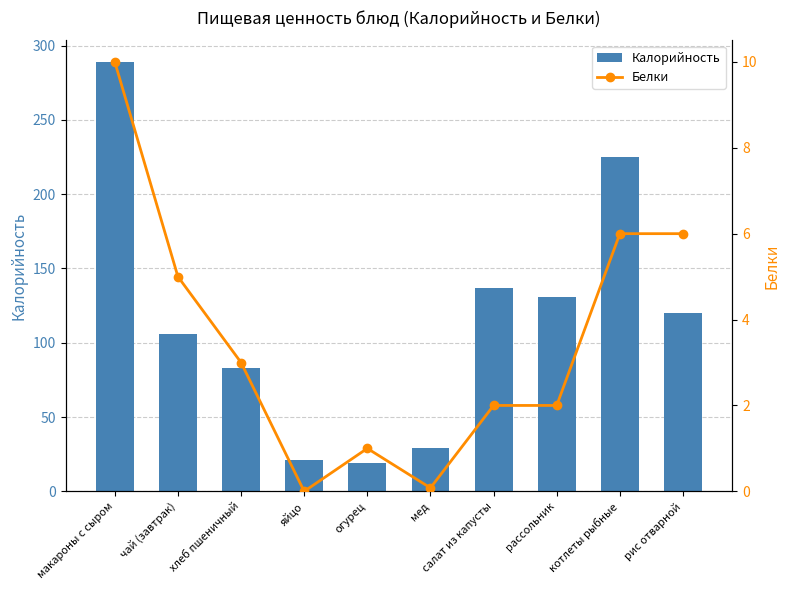

List the labels in order of Калорийность value, largest first.

макароны с сыром, котлеты рыбные, салат из капусты, рассольник, рис отварной, чай (завтрак), хлеб пшеничный, мед, яйцо, огурец